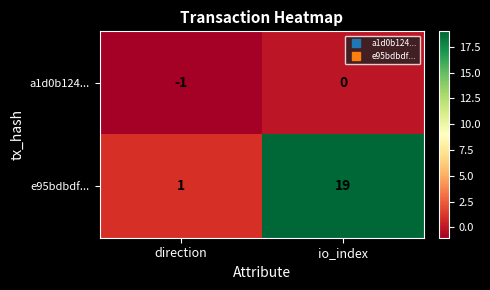

What is the difference between the e95bdbdf... values at io_index and direction?

18